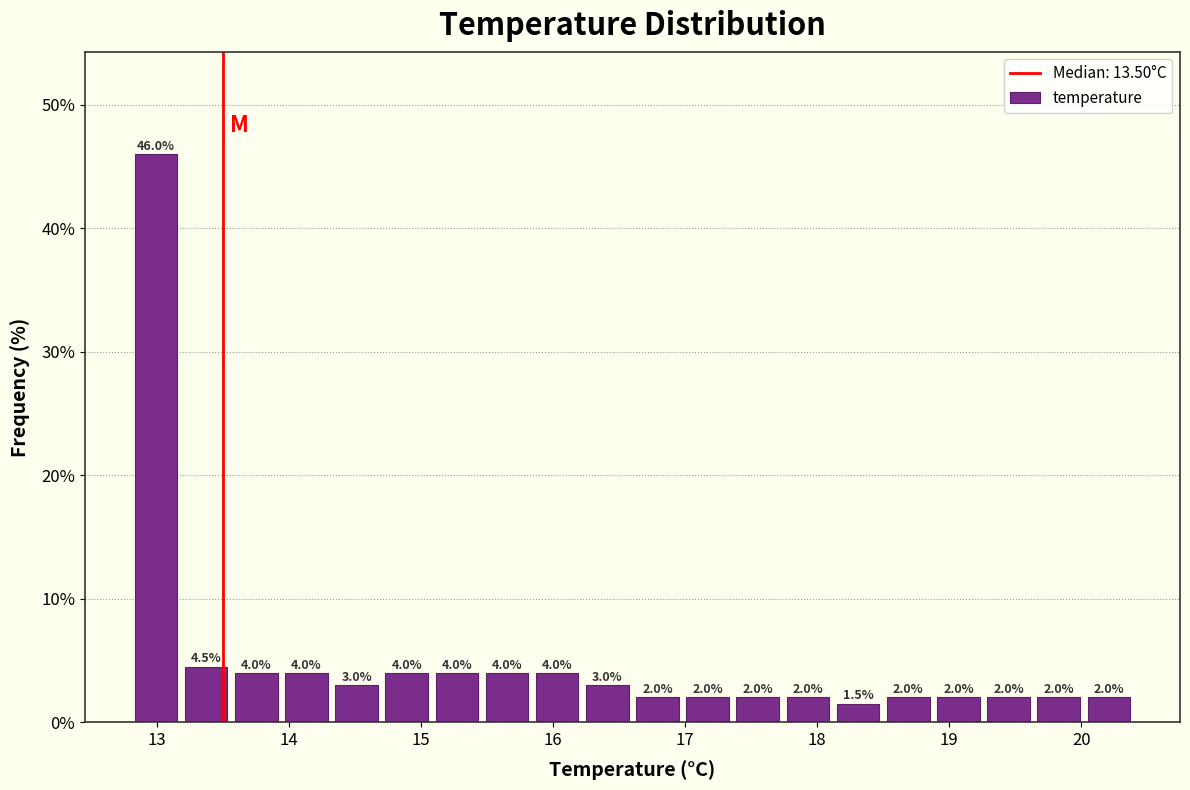

Read against the x-axis, roughly where is the centre of the tallest bar?

13.0